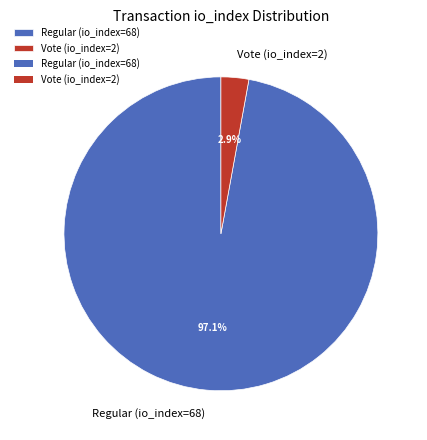

What percentage is NOT represented by Vote (io_index=2)?

97.1%